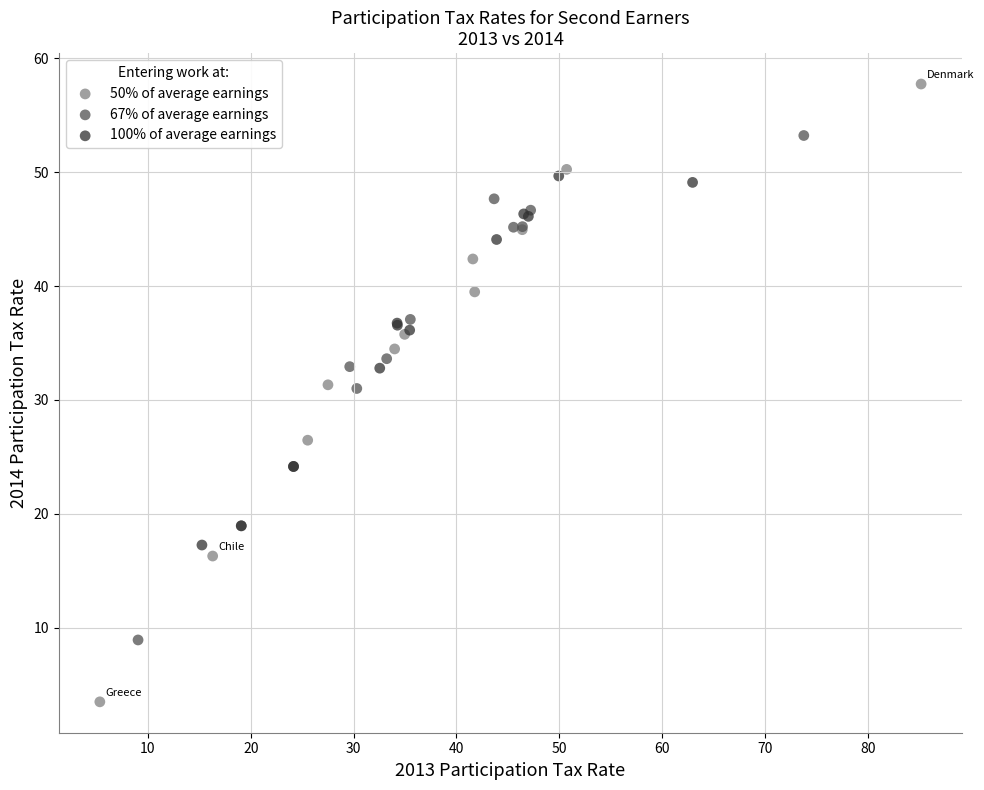

Which series reaches the maximum Y coordinate?

50% of average earnings